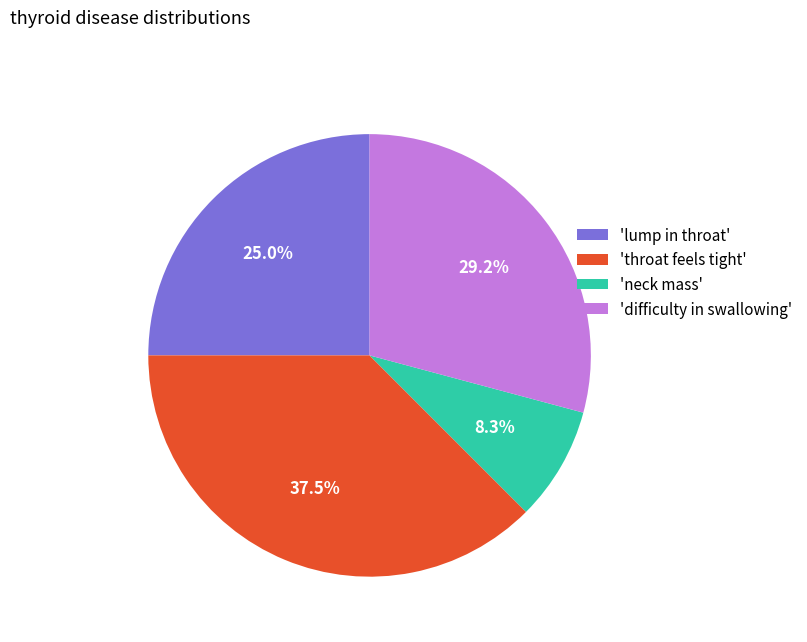

Is there a majority slice in this chart?

No